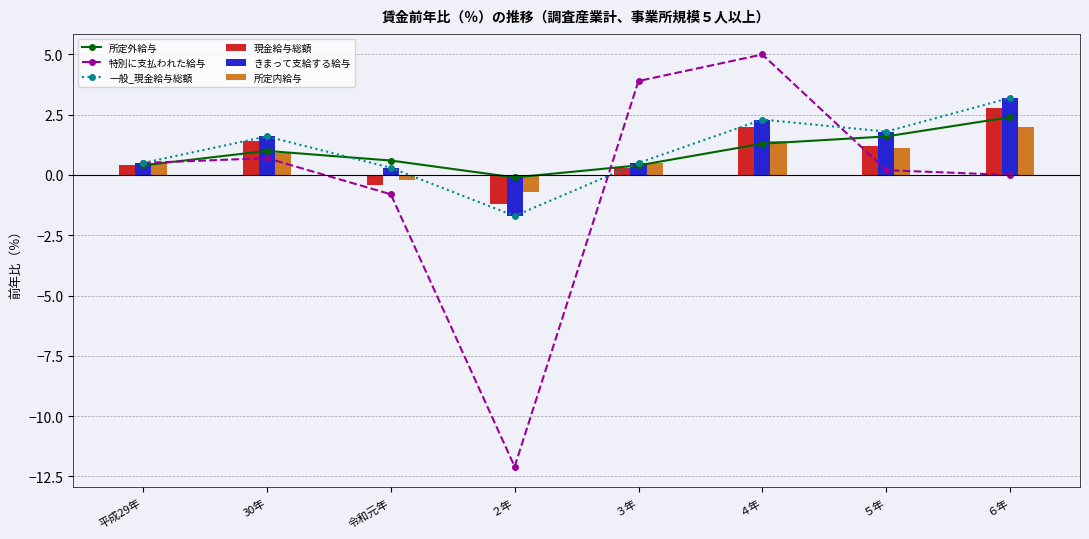

Rank the series at ３年 from lowest to highest value.

現金給与総額, 所定外給与, 一般_現金給与総額, きまって支給する給与, 所定内給与, 特別に支払われた給与